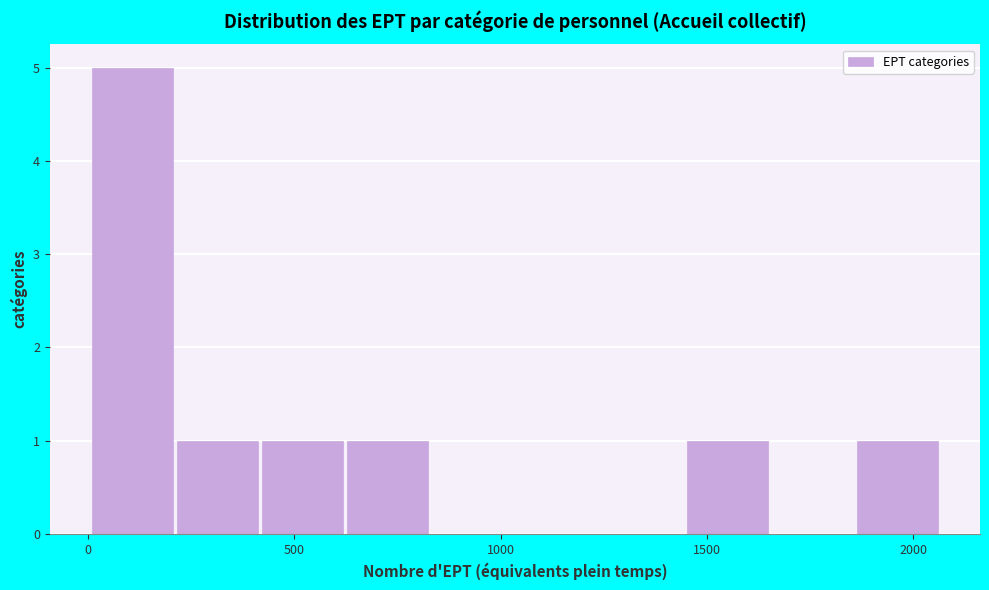

Reading left to right, transcribe this chart: for each bar, give the range it covers on the x-axis and its height. Neither the bar edges nor the heights are printed on the chart, so give them approximately, as read against the axes.

0 to 200: 5
200 to 400: 1
400 to 600: 1
600 to 850: 1
850 to 1050: 0
1050 to 1250: 0
1250 to 1450: 0
1450 to 1650: 1
1650 to 1850: 0
1850 to 2050: 1